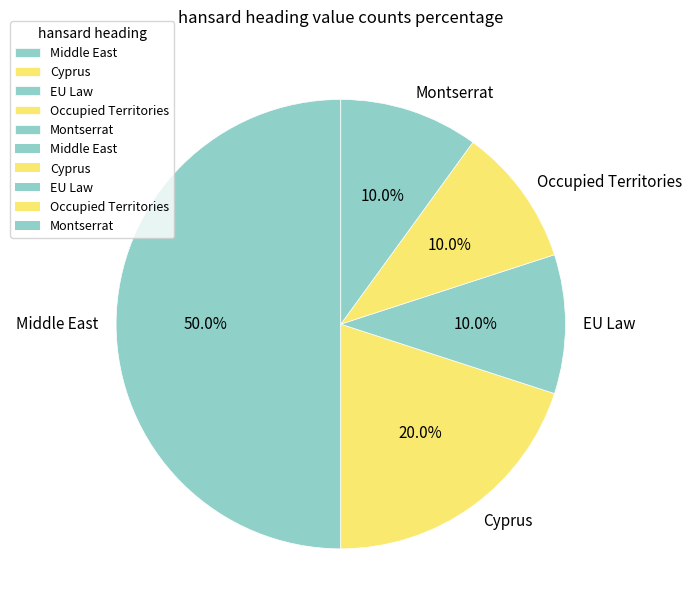

Is it true that Middle East is 43% of the pie?

False